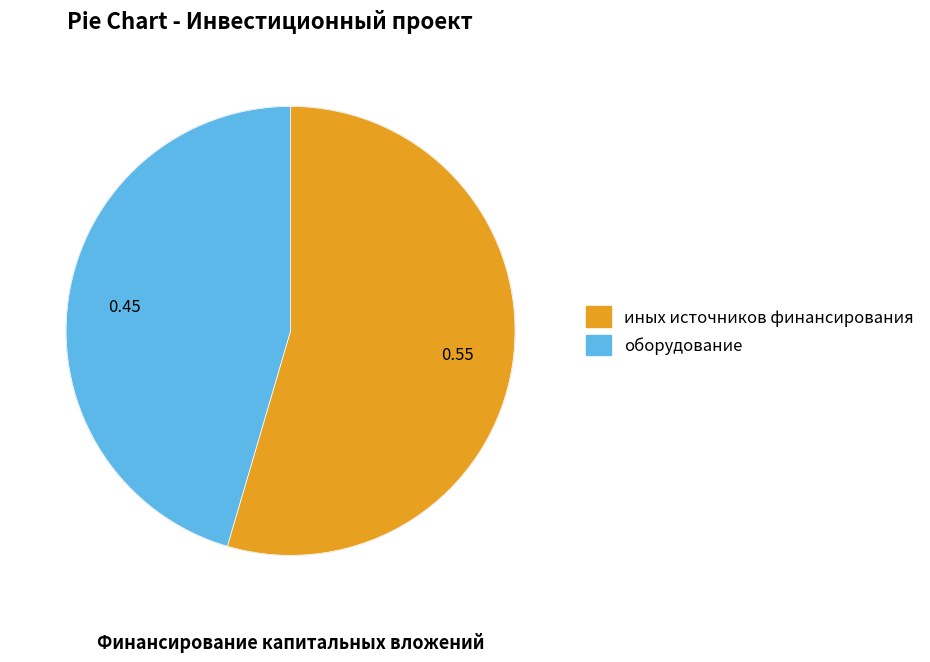

Count the number of slices in the pie.

2